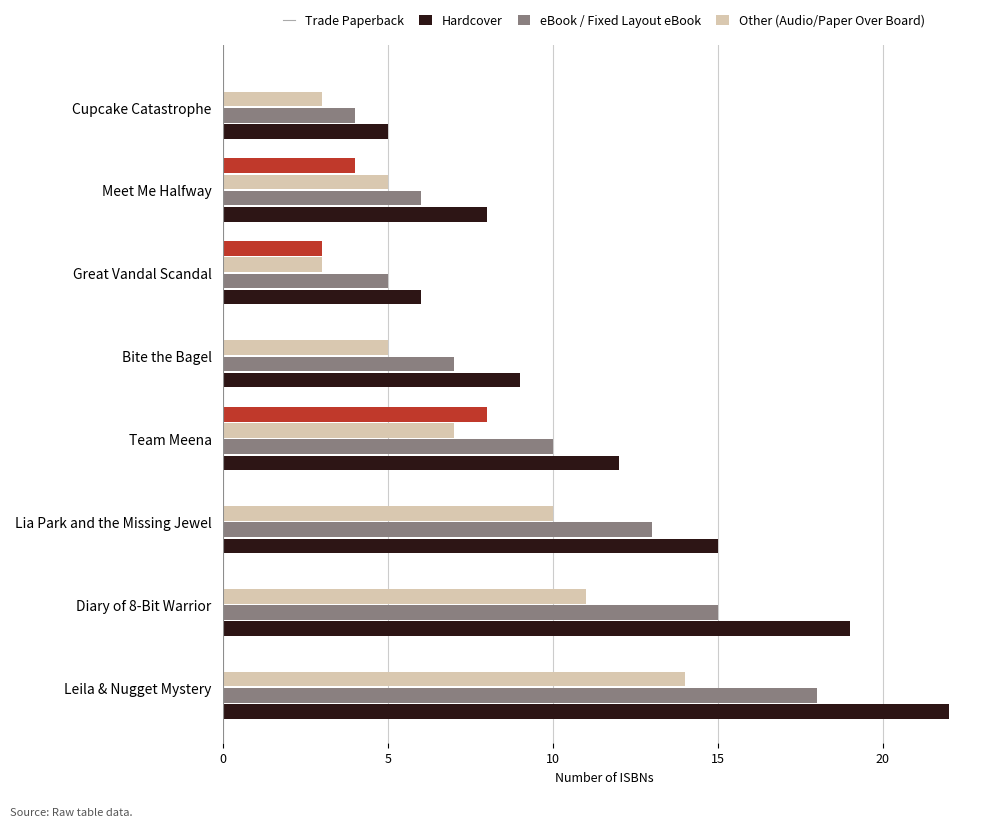

What is the maximum value shown in the chart?

22